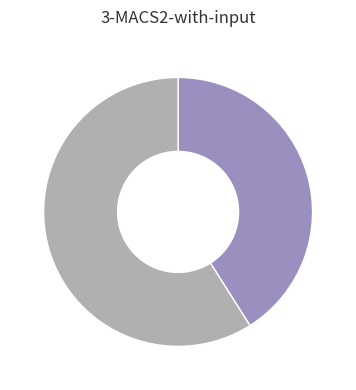

How many segments does this pie chart have?

2